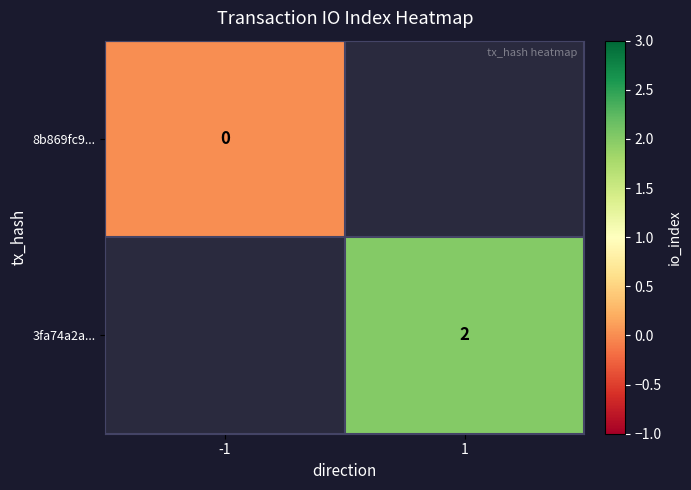

At how many categories does at least one series exceed 0?

1